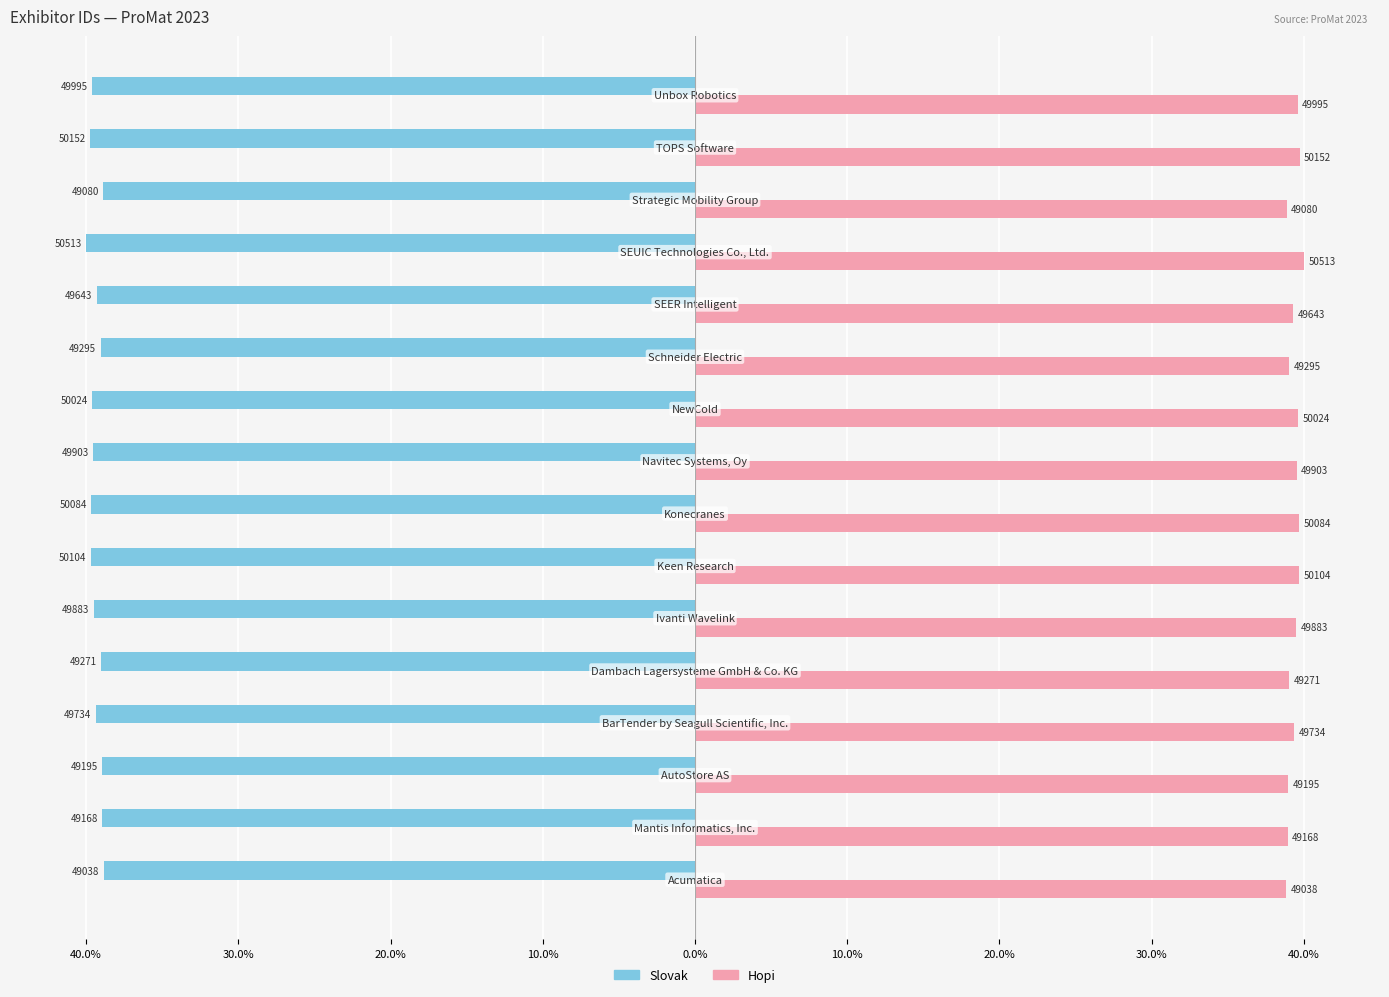

Which series has the largest range (max minus min)?

Slovak